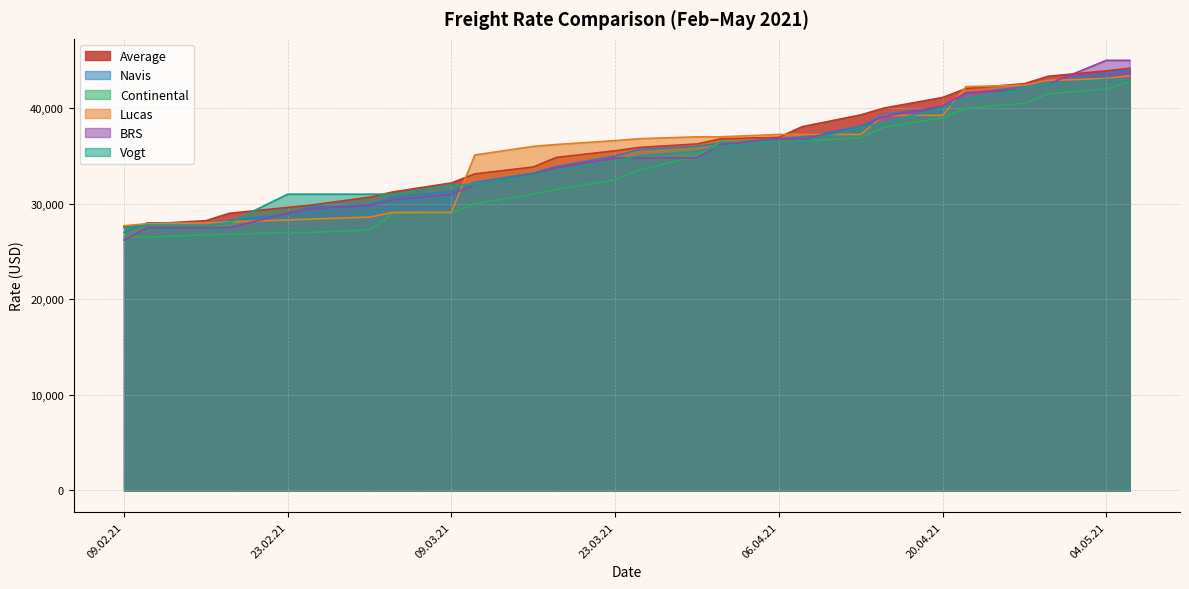

Which series ends up on top after the final intersection of BRS and Average?

BRS